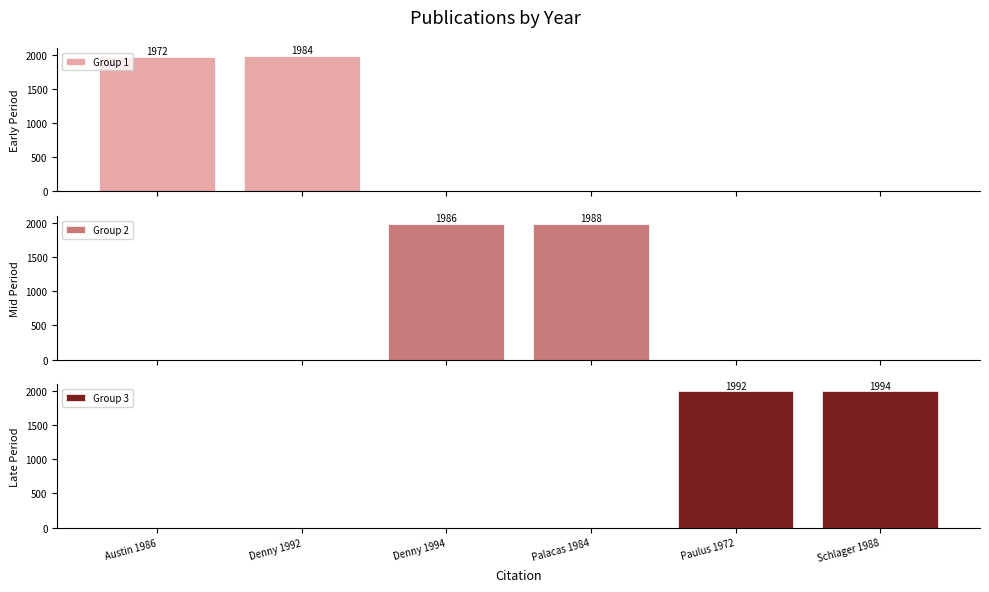

List the labels in order of Group 3 value, largest first.

Schlager 1988, Paulus 1972, Austin 1986, Denny 1992, Denny 1994, Palacas 1984